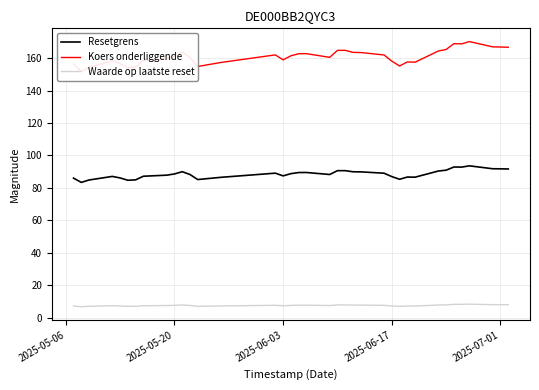

What is the greatest value displayed?

170.2